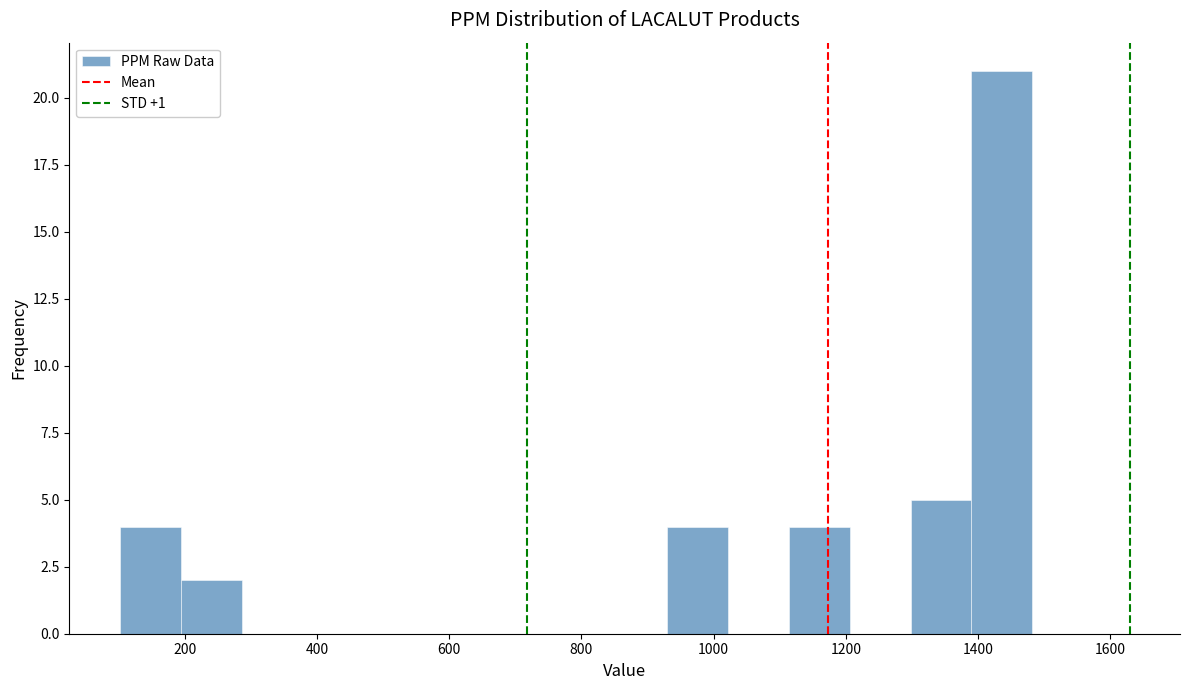

Reading left to right, list every bar in this chart as the range it spans on the x-axis followed by its height. Neither the bar edges nor the heights are printed on the chart, so give them approximately, as read against the axes.

102 to 194: 4
194 to 286: 2
286 to 378: 0
378 to 470: 0
470 to 562: 0
562 to 654: 0
654 to 746: 0
746 to 838: 0
838 to 930: 0
930 to 1022: 4
1022 to 1114: 0
1114 to 1206: 4
1206 to 1298: 0
1298 to 1390: 5
1390 to 1482: 21